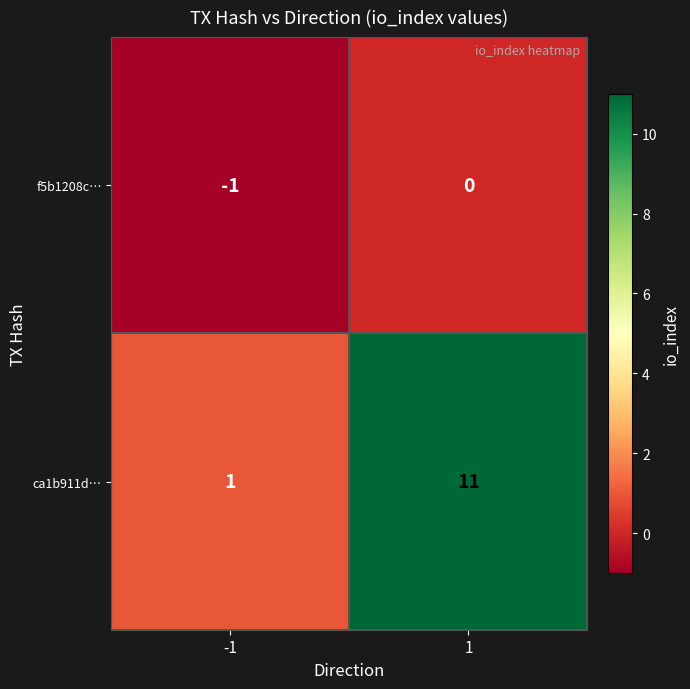

Reading left to right, list all the values displayed in this chart.

f5b1208c…: -1	0
ca1b911d…: 1	11